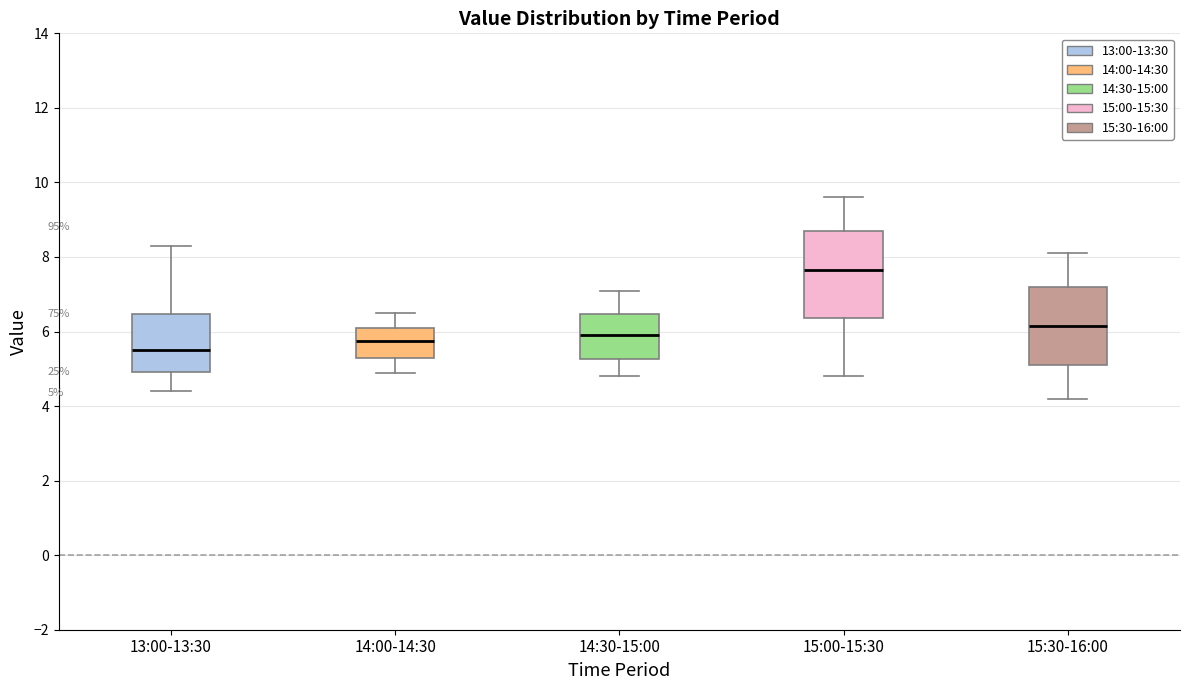

Which box has the lowest median line?

13:00-13:30